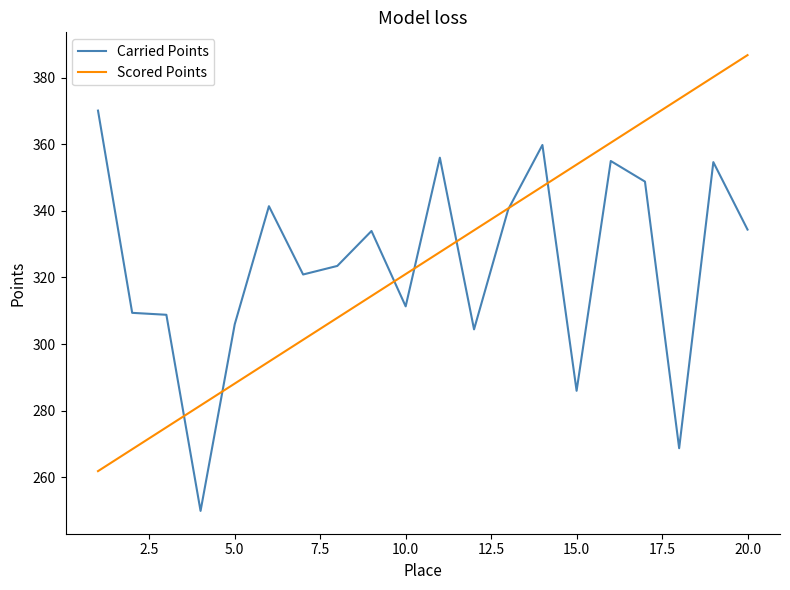

What is the maximum value shown in the chart?

386.8